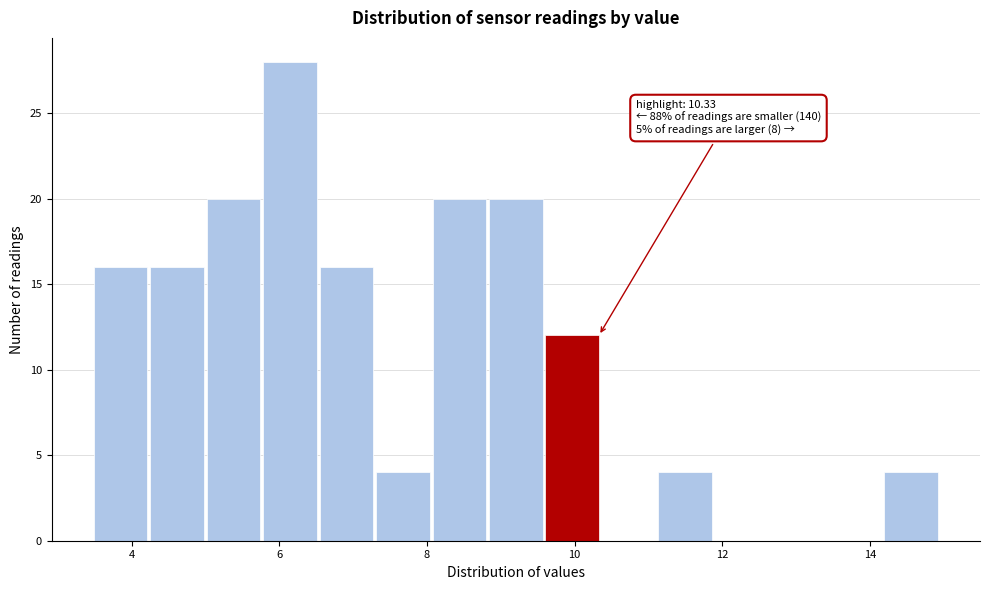

Read against the x-axis, roughly where is the centre of the tallest bar?

6.2